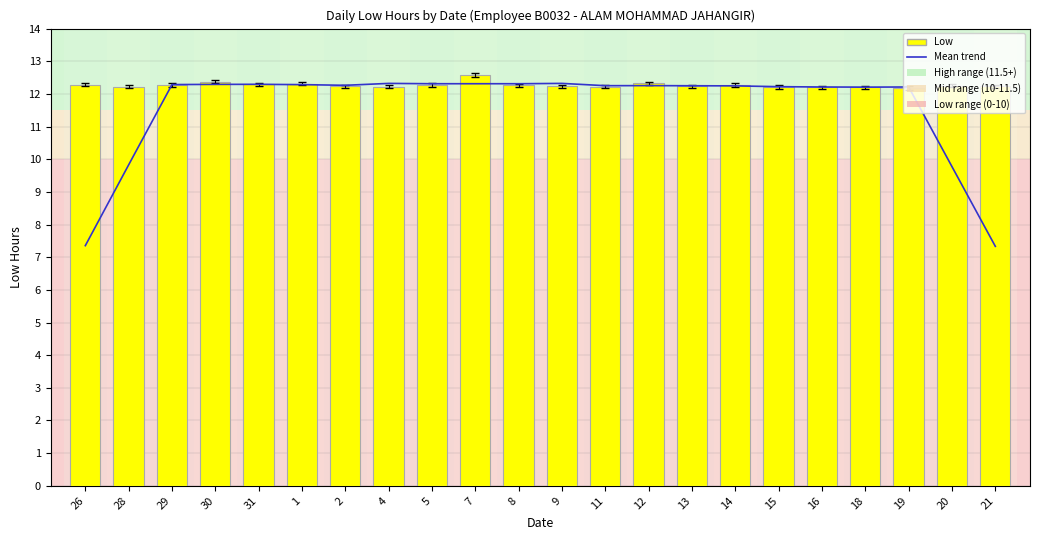

The Low series shows 16.7 at 28. True or false?

False